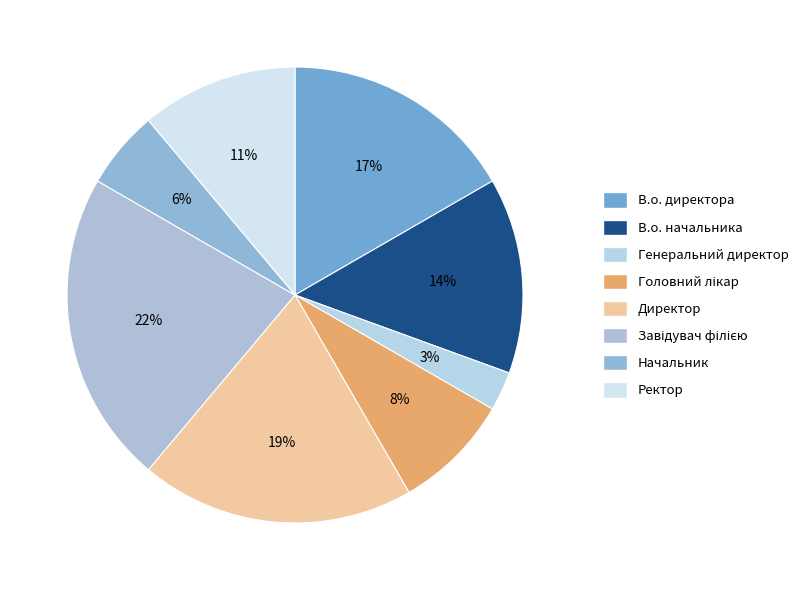

How many slices are in this pie chart?

8